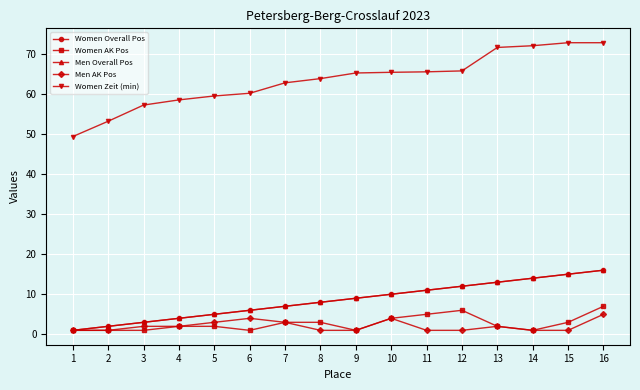

True or false: Women Zeit (min) and Men AK Pos cross at least once.

False